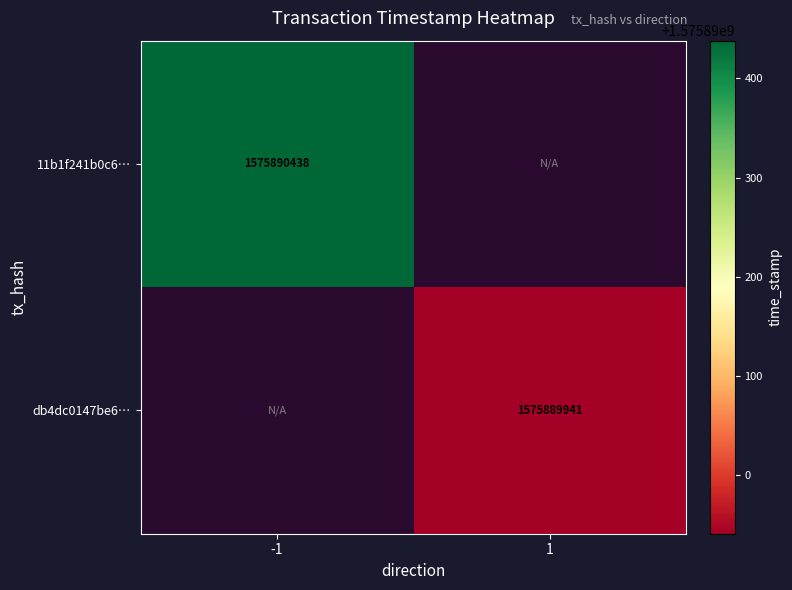

What is the sum of the db4dc0147be62be78b1964f8dd96ea405bcb57f values at direction and time_stamp?

1575889942